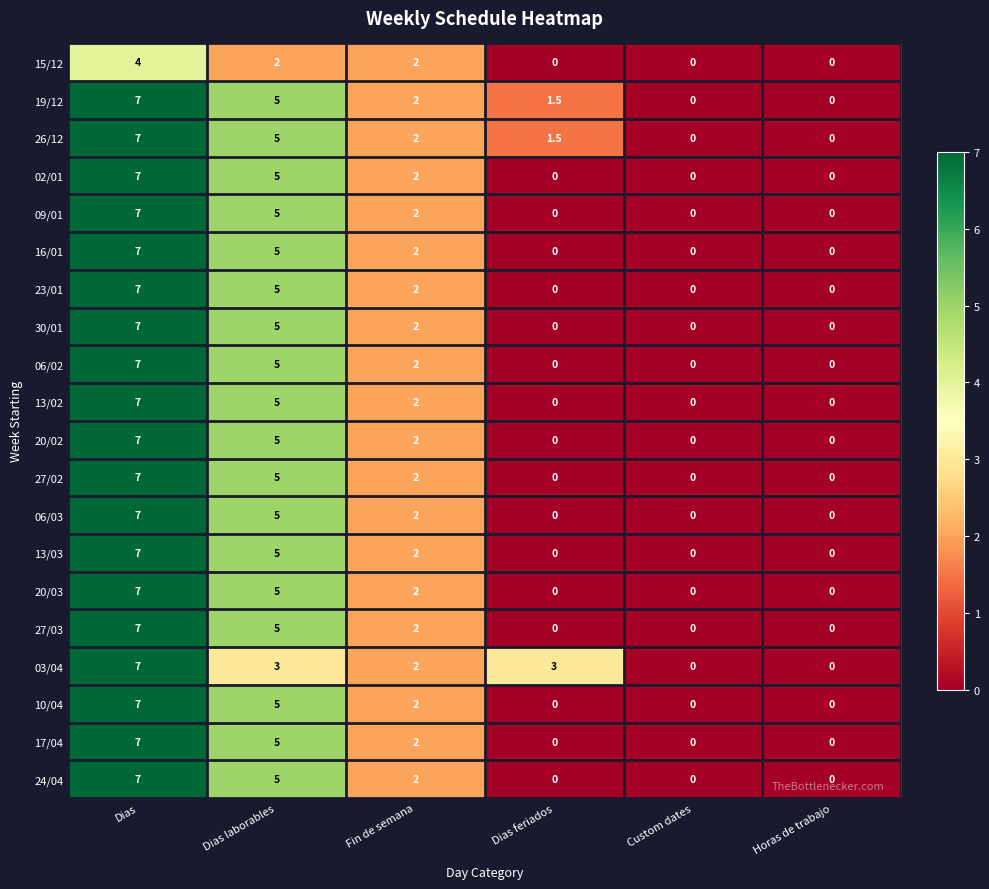

How many values in 15/12 are above zero?

3